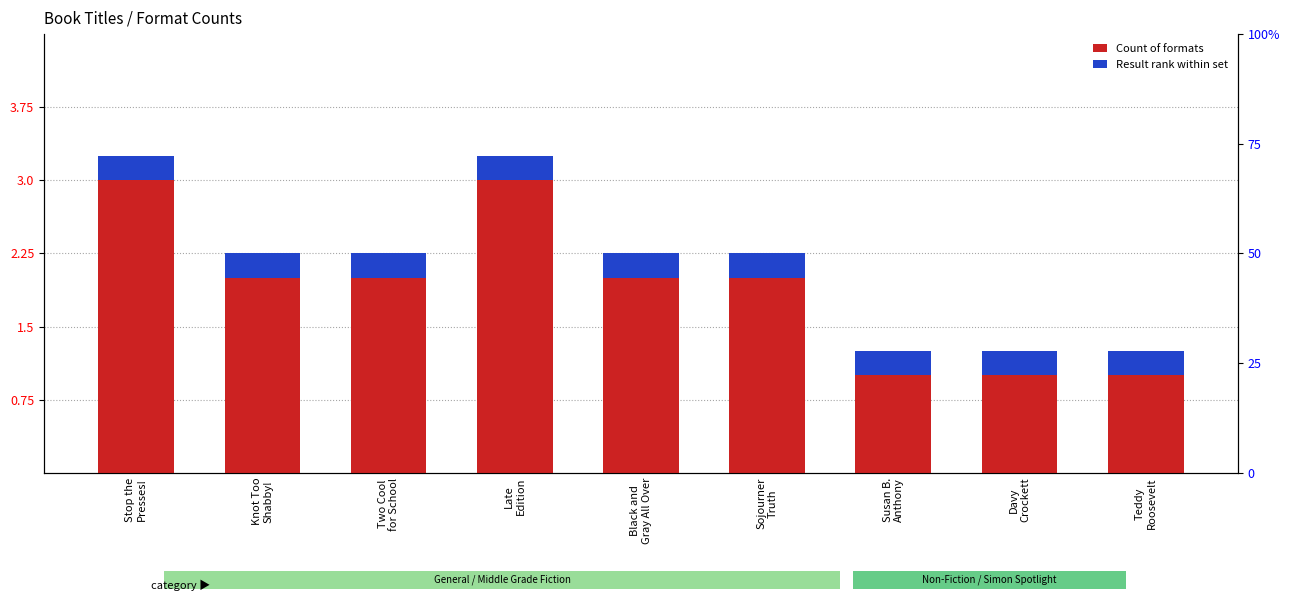

List the labels in order of Result rank within set value, smallest first.

Stop the
Presses!, Knot Too
Shabby!, Two Cool
for School, Late
Edition, Black and
Gray All Over, Sojourner
Truth, Susan B.
Anthony, Davy
Crockett, Teddy
Roosevelt